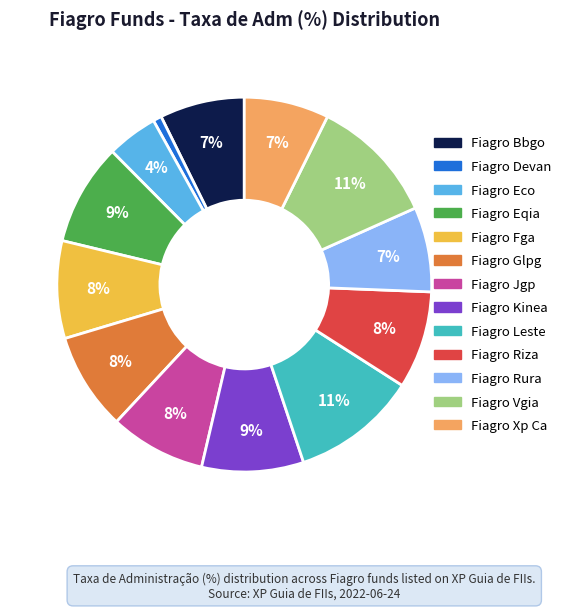

What is the smallest slice in the pie chart?

Fiagro Devan